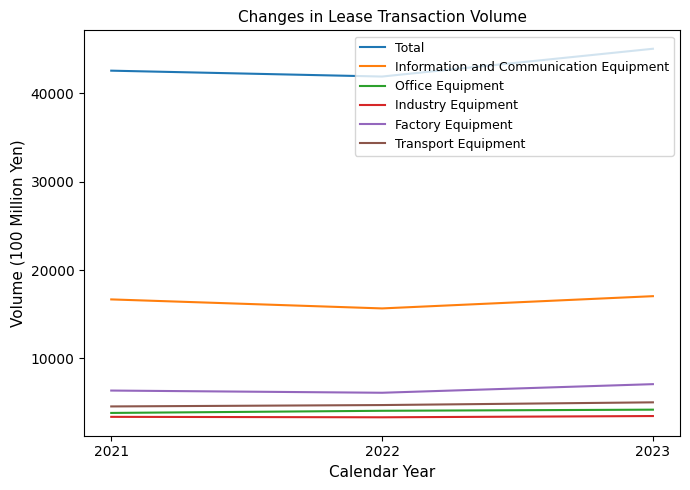

True or false: Information and Communication Equipment has a value of 24405 at 2022.

False